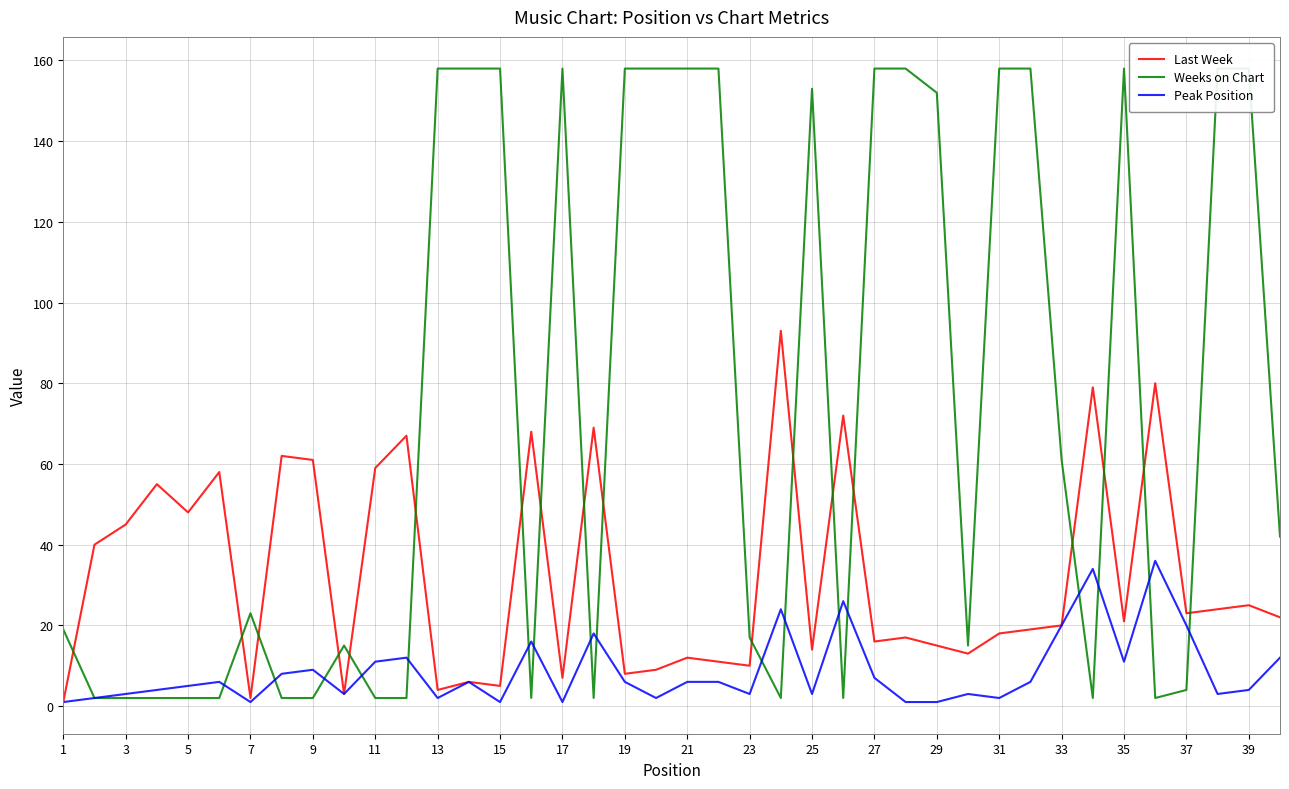

What is the maximum value for Last Week?

93